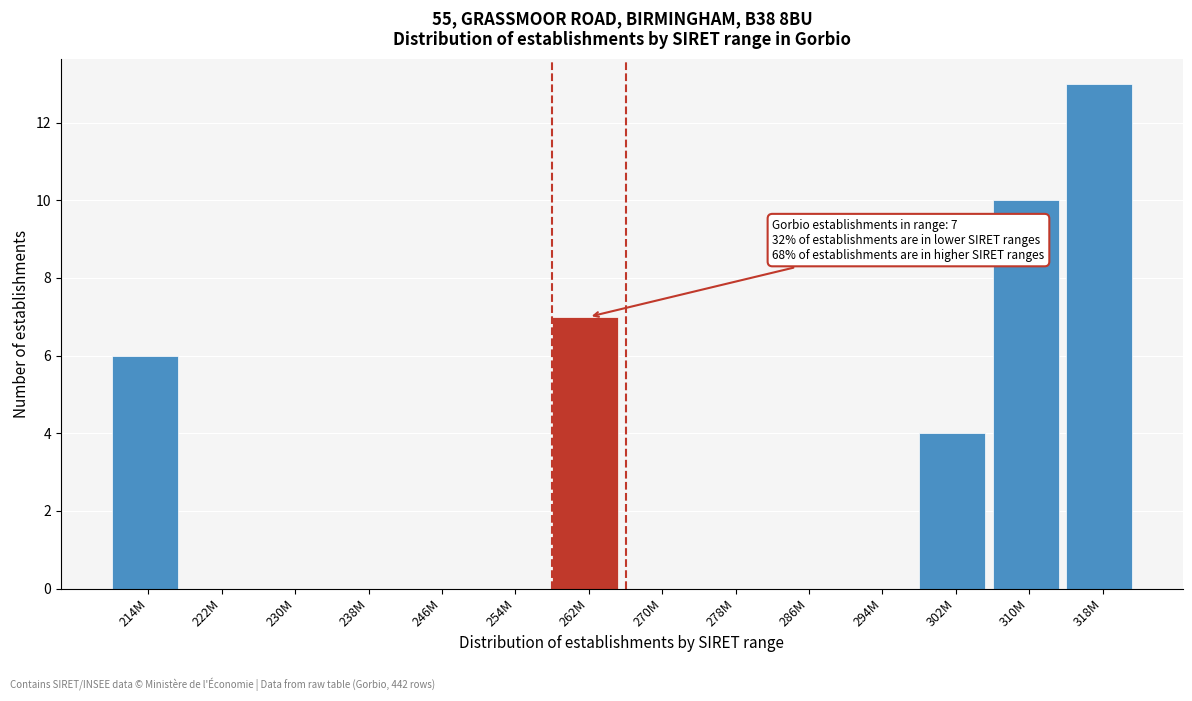

Reading left to right, list all the values displayed in this chart.

214M=6	222M=0	230M=0	238M=0	246M=0	254M=0	262M=7	270M=0	278M=0	286M=0	294M=0	302M=4	310M=10	318M=13